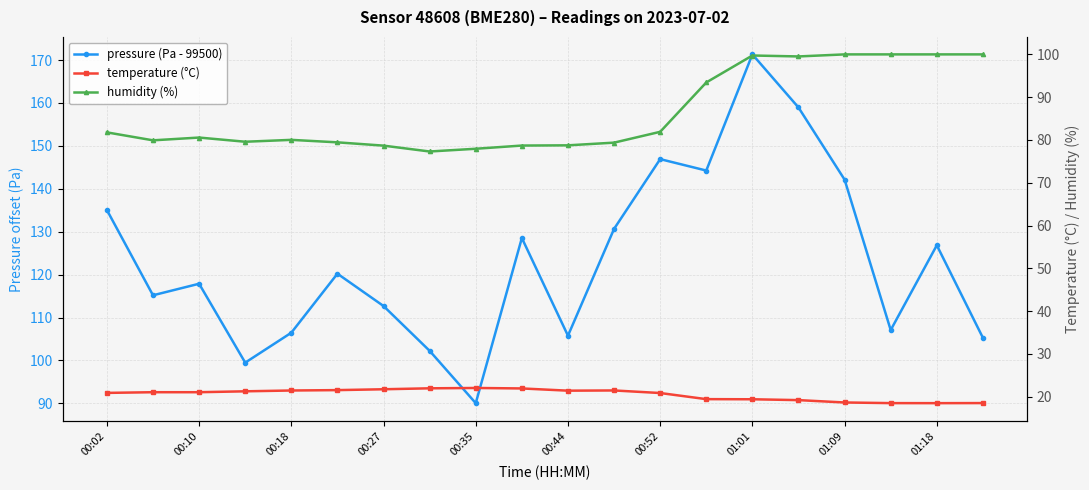

Does the chart display data point markers on the line(s)?

Yes